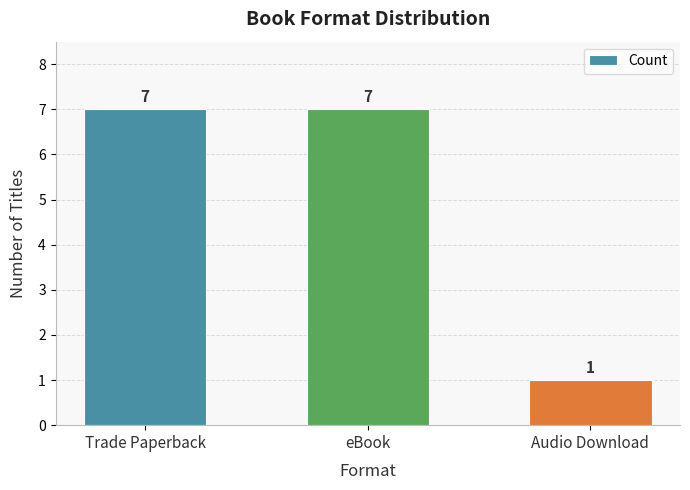

The value at Trade Paperback is 10. True or false?

False